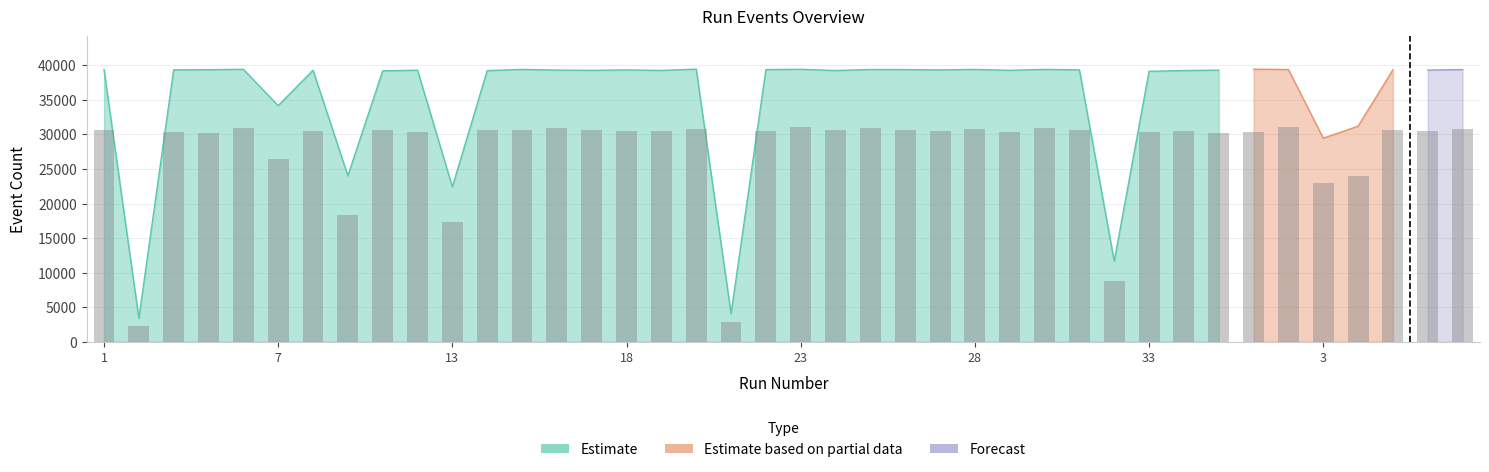

Reading left to right, list all the values displayed in this chart.

30698	2326	30379	30240	30925	26482	30518	18387	30662	30351	17374	30677	30661	30908	30600	30523	30493	30829	2807	30461	31102	30677	30903	30672	30477	30799	30407	30881	30669	8806	30379	30461	30223	30386	31124	22998	23961	30669	30574	30821